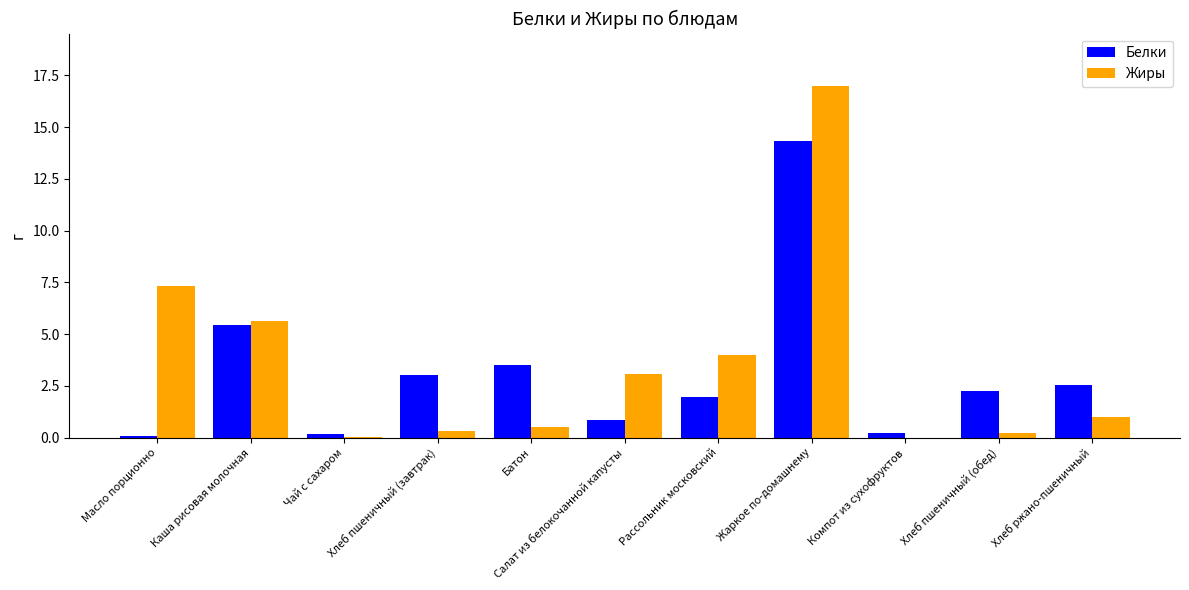

Are the bars grouped side by side (vs. stacked)?

Yes